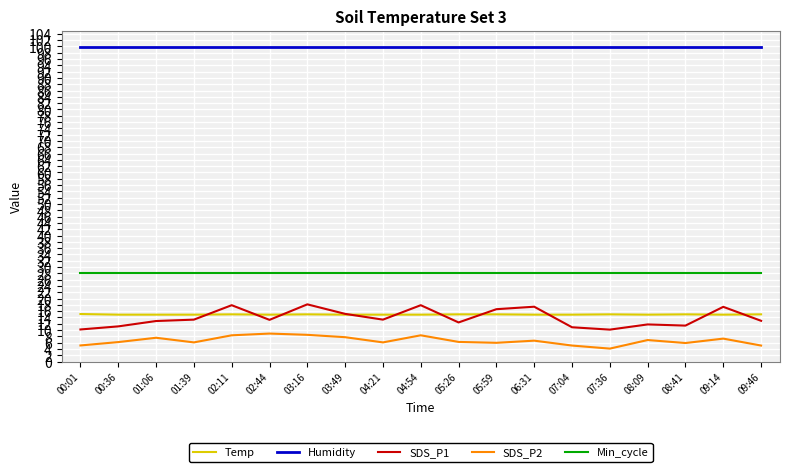

What position from the left is 05:26?

11